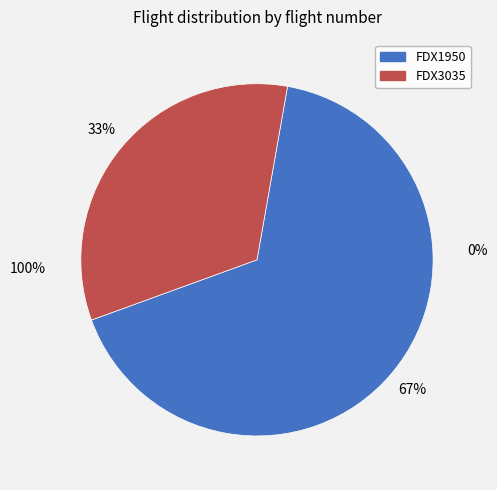

Do FDX1950 and FDX3035 together represent more than half of the pie?

Yes